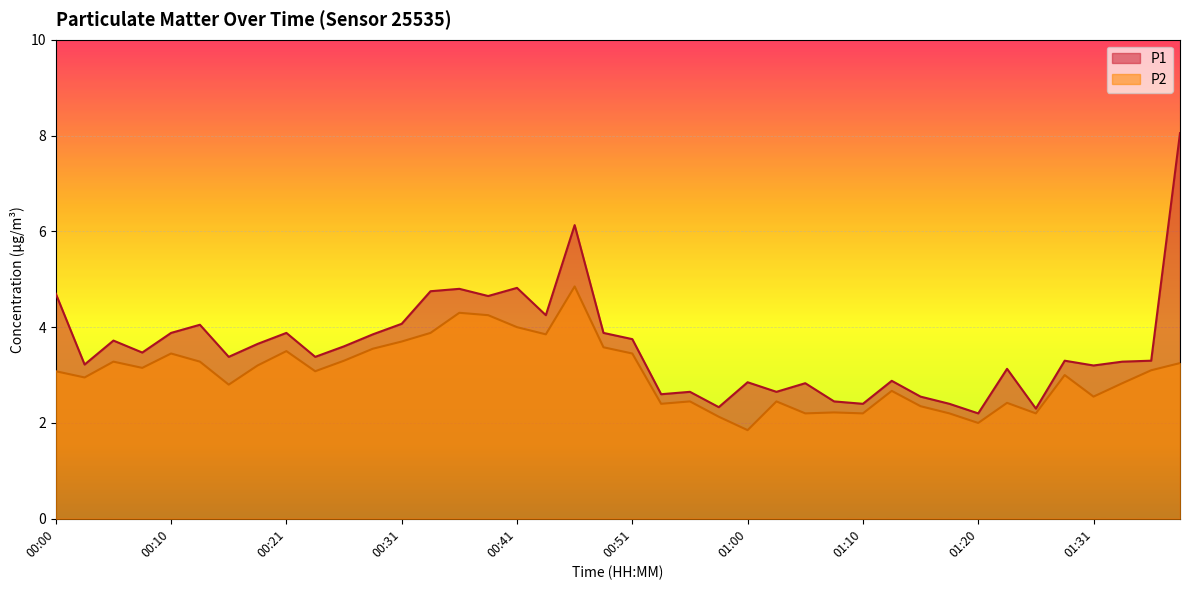

What is the label of the 28th point from the right?

00:31